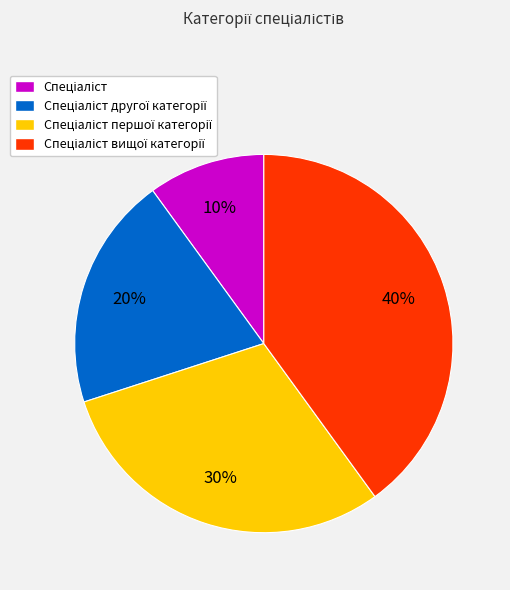

To the nearest percent, what is the average slice percentage?

25%